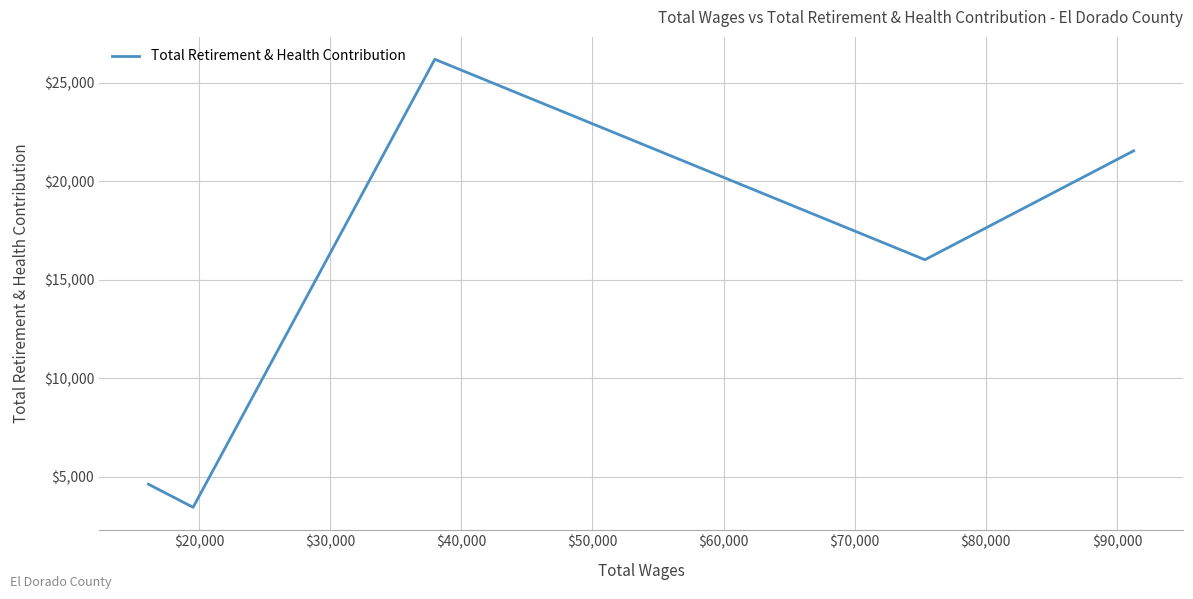

What is the minimum value shown in the chart?

3456